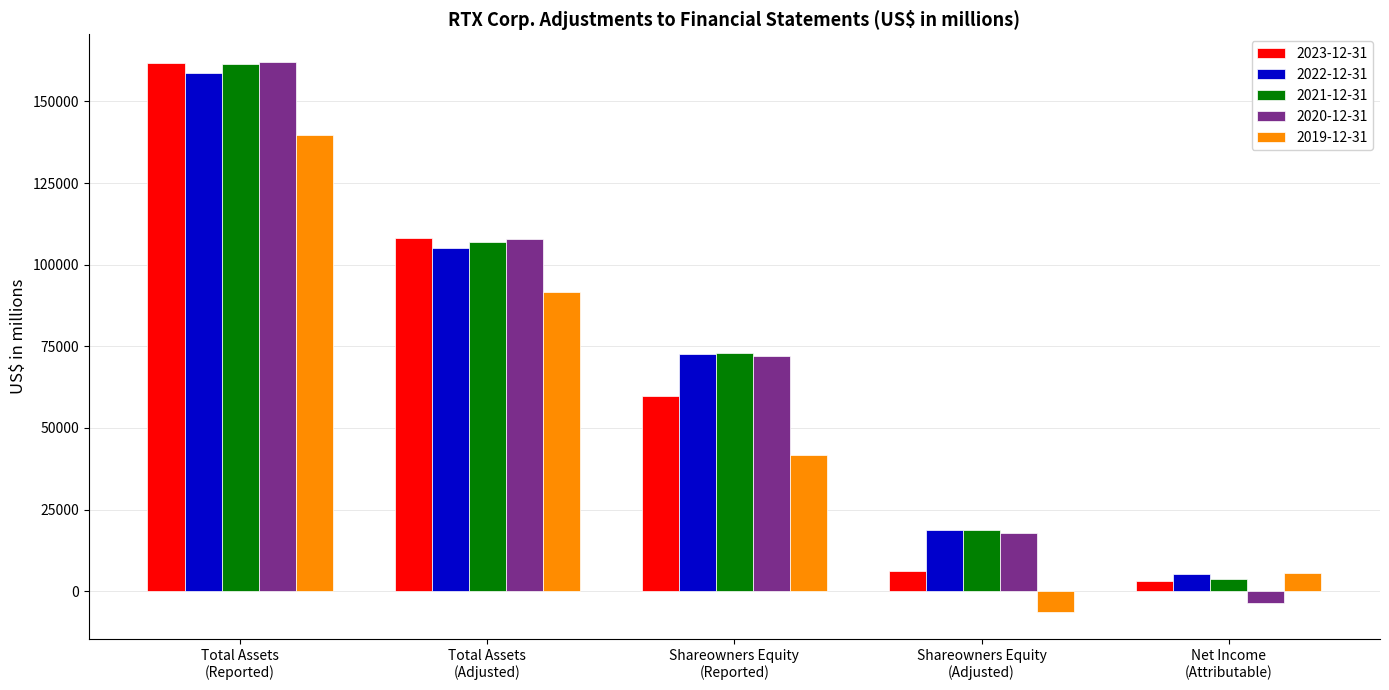

Which series has the largest range (max minus min)?

2020-12-31